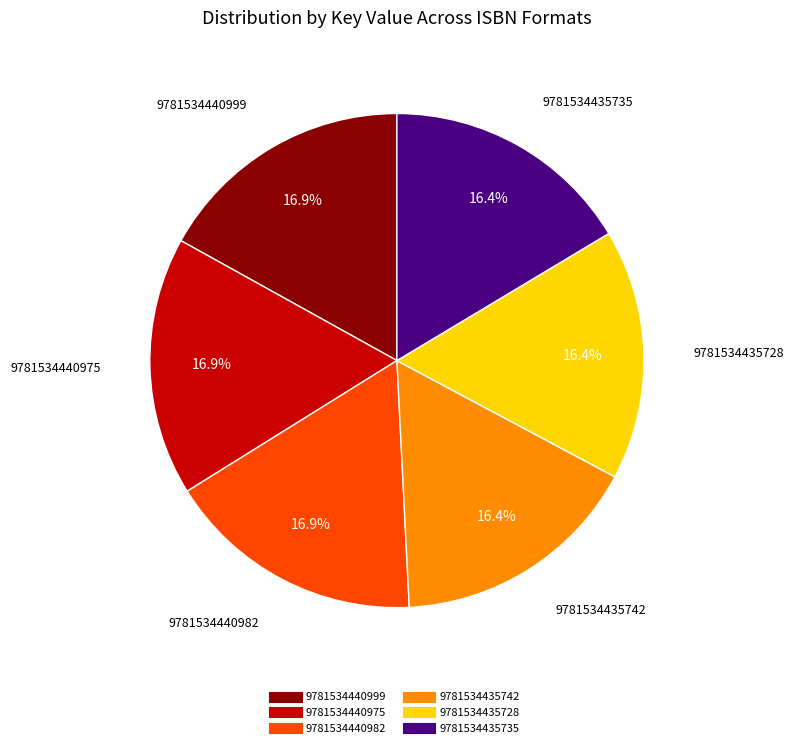

Does any single category account for the majority?

No